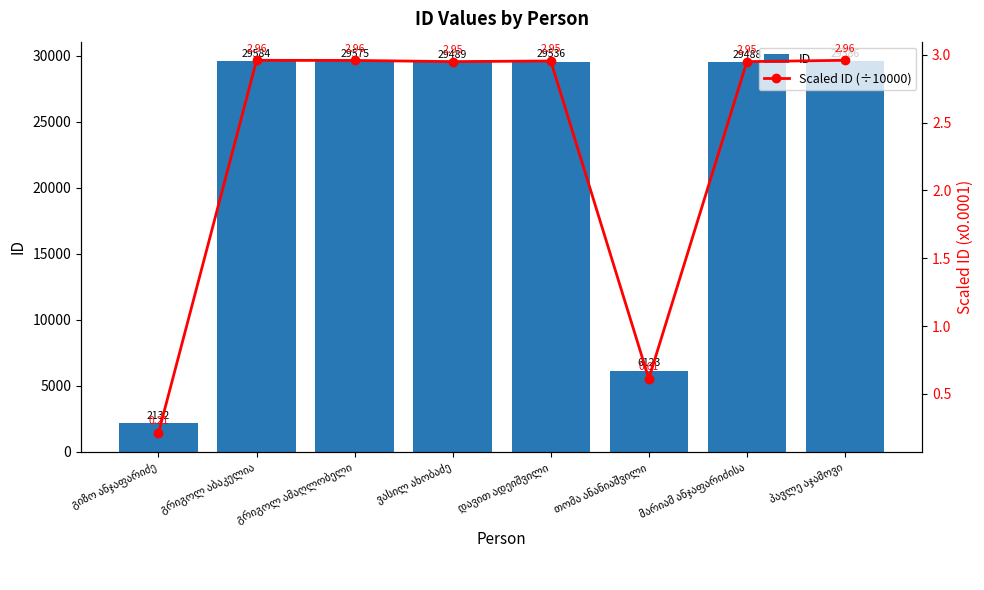

Rank the categories by Scaled ID (÷10000) value from lowest to highest.

გიზო ანჯაფარიძე, თომა ანანიაშვილი, მარიამ ანჯაფარიძისა, ვასილ ახობაძე, დავით ადეიშვილი, გრიგოლ ამაღლობელი, გრიგოლ აბაკელია, პავლე აჯამოვი